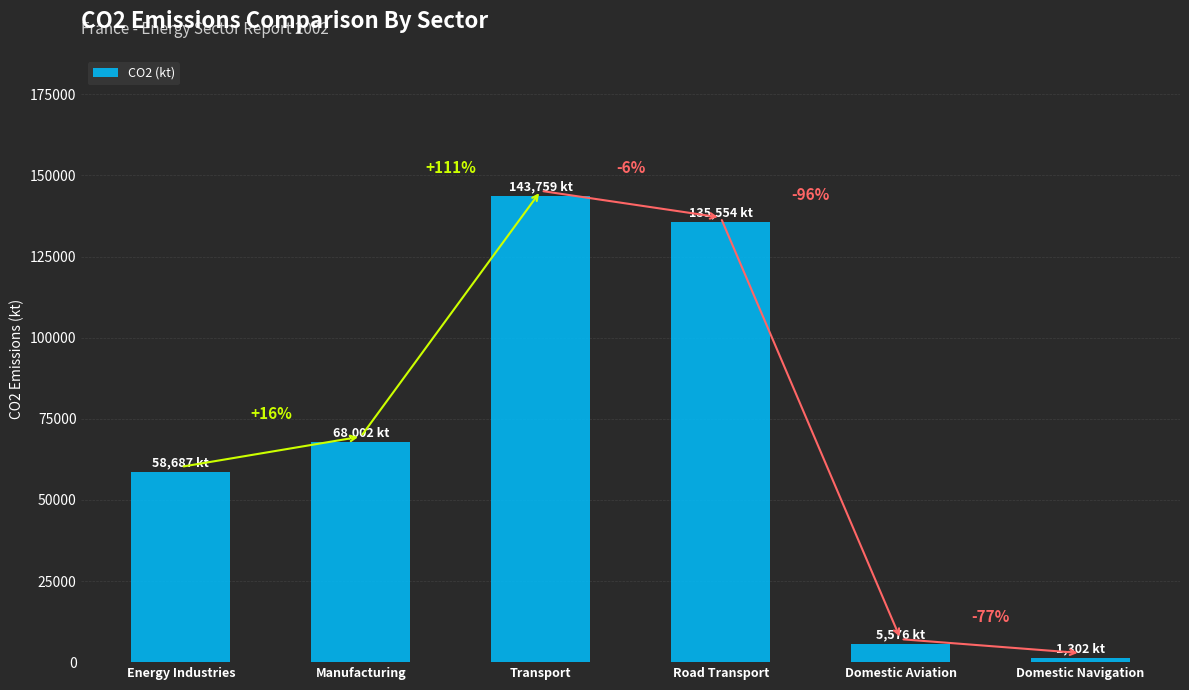

Reading right to left, list all the values displayed in this chart.

1301.8	5576.3	135554.2	143759.4	68001.8	58686.5